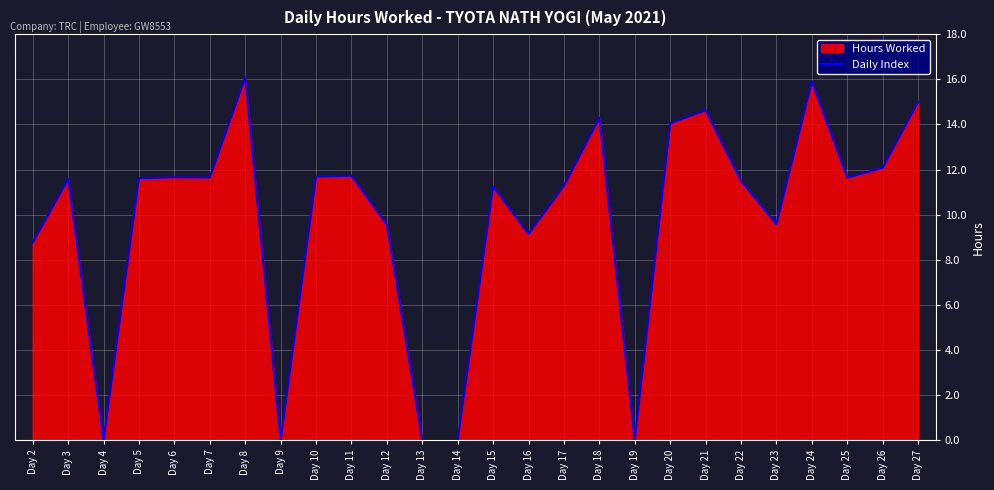

What is the approximate value at Day 22?

11.5